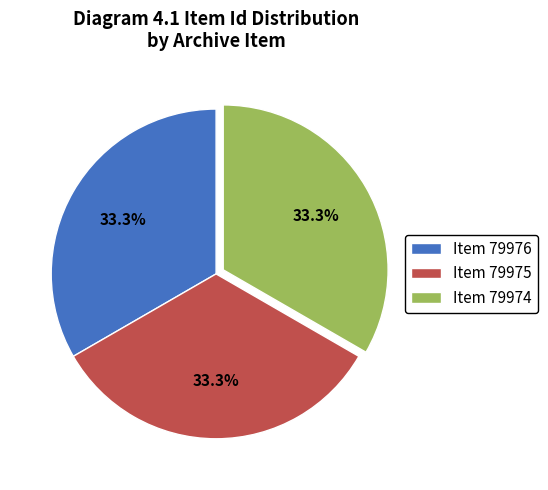

Approximately how many times larger is the value at Item 79975 compared to Item 79976?

1.0